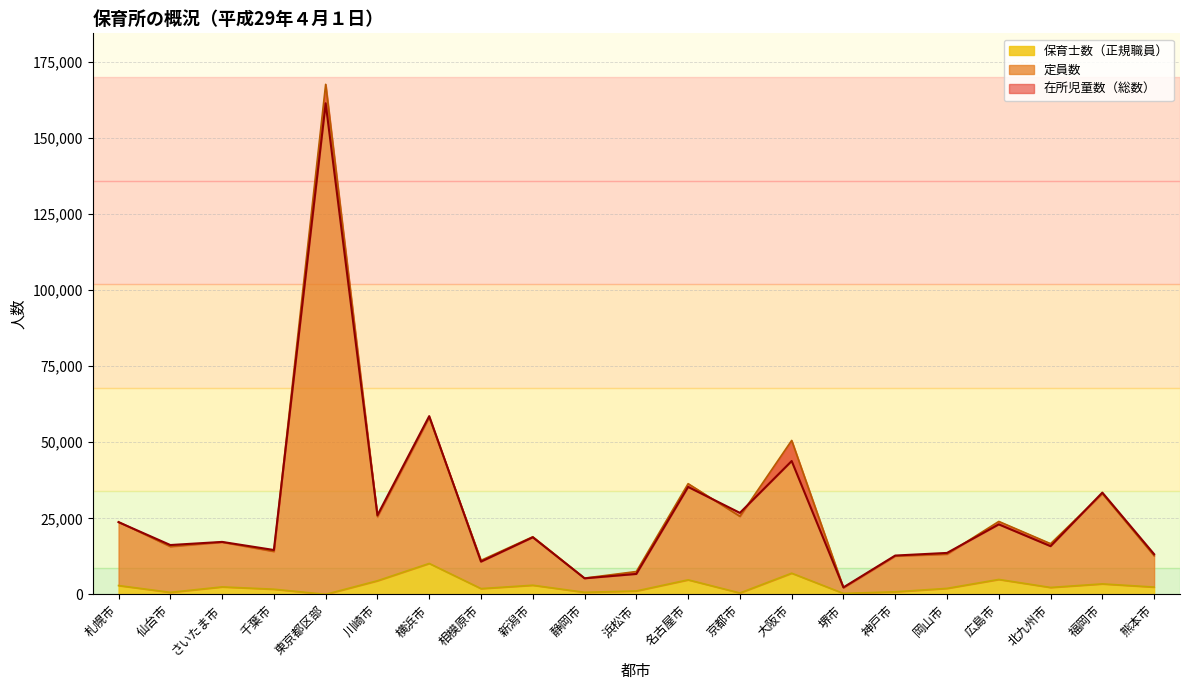

At which label is 定員数 closest to 84947?

横浜市